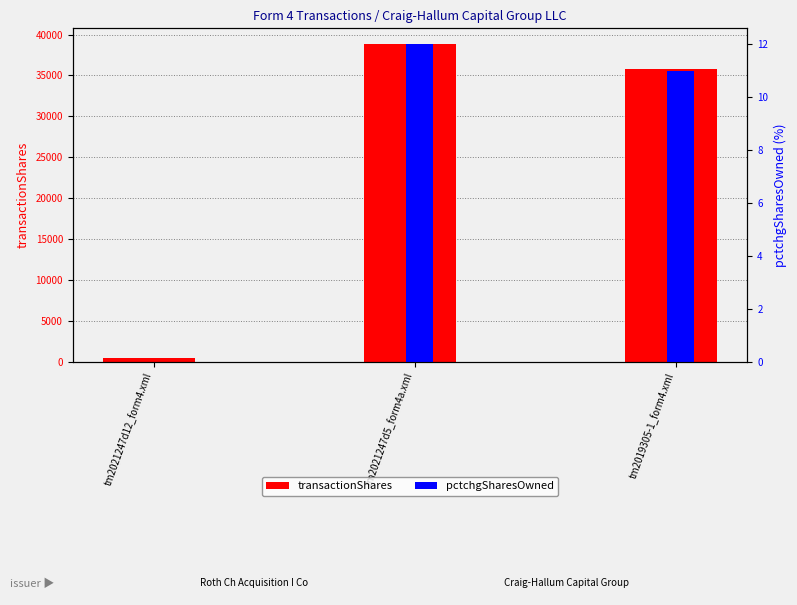

Which has a higher value, tm2019305-1_form4.xml or tm2021247d5_form4a.xml?

tm2021247d5_form4a.xml